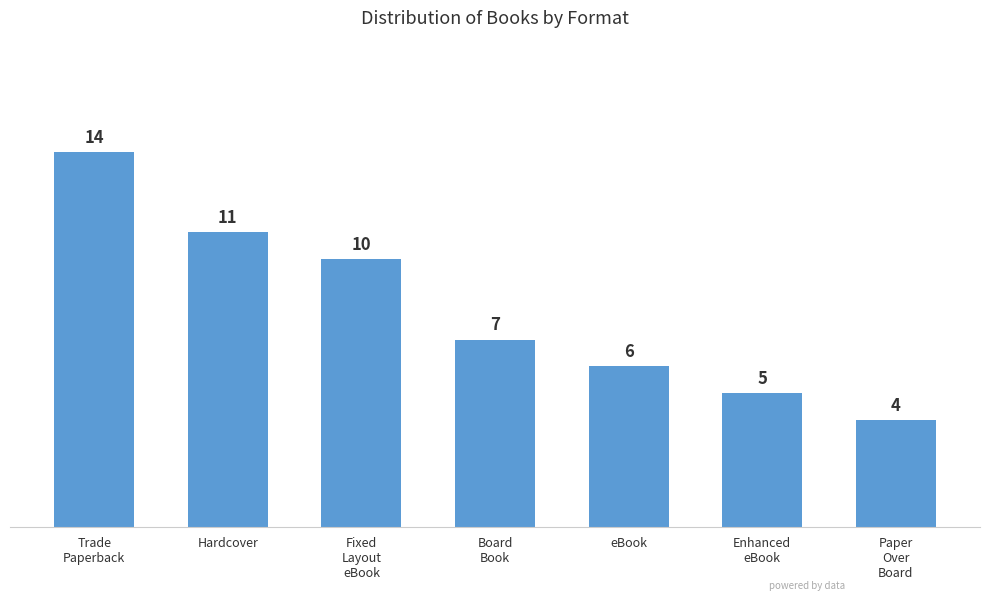

How many values are between 5 and 11?

5